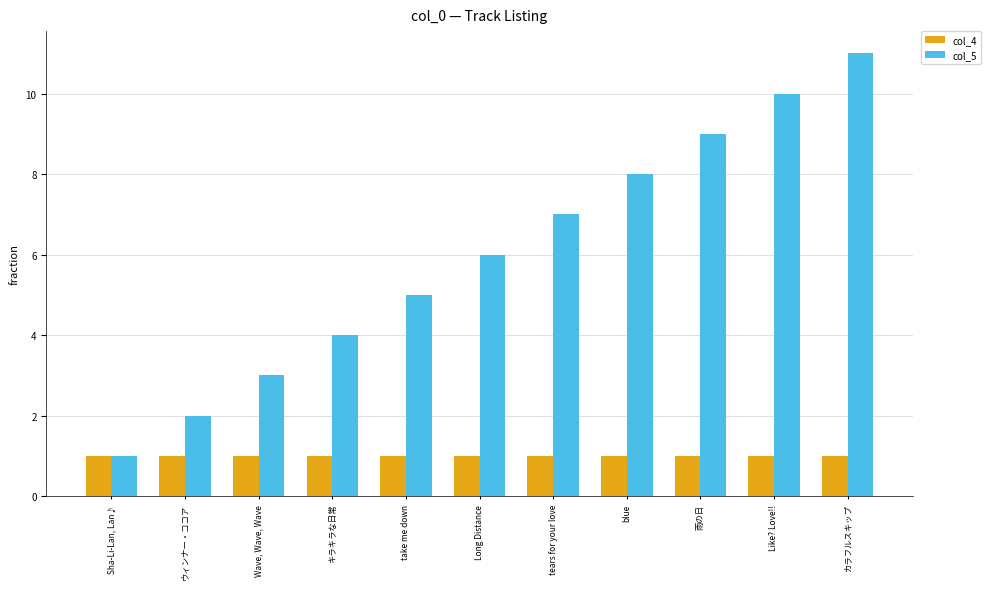

Which series has the widest spread of values?

col_5